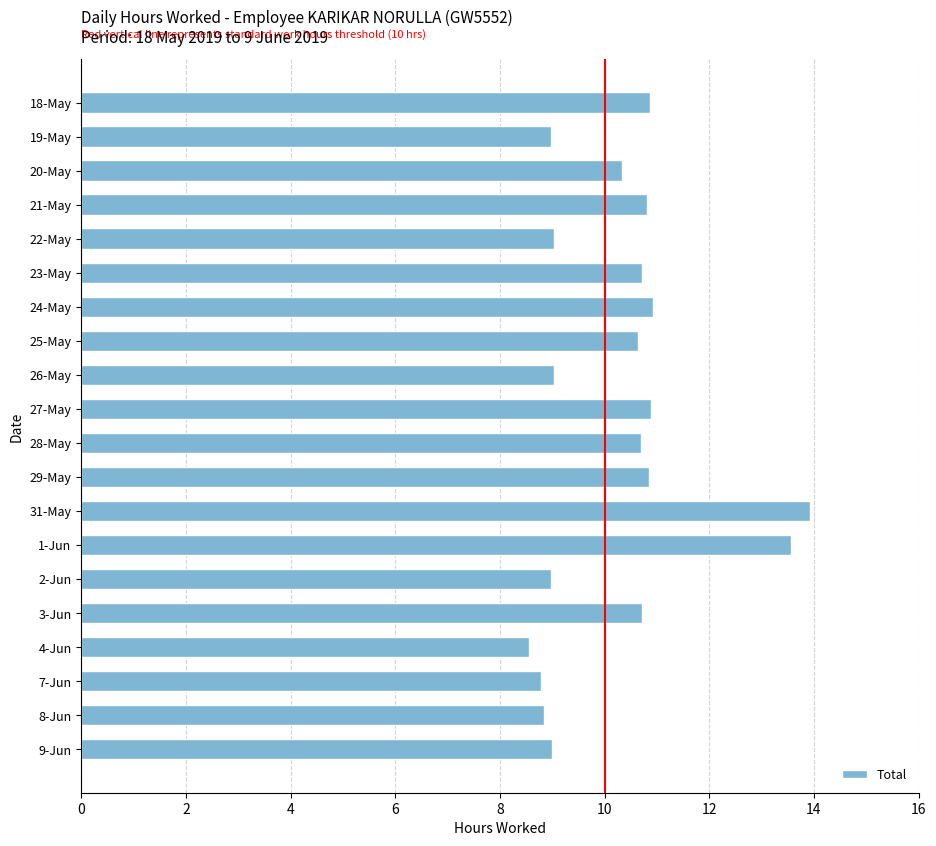

What is the sum of the values at 9-Jun and 7-Jun?

17.8